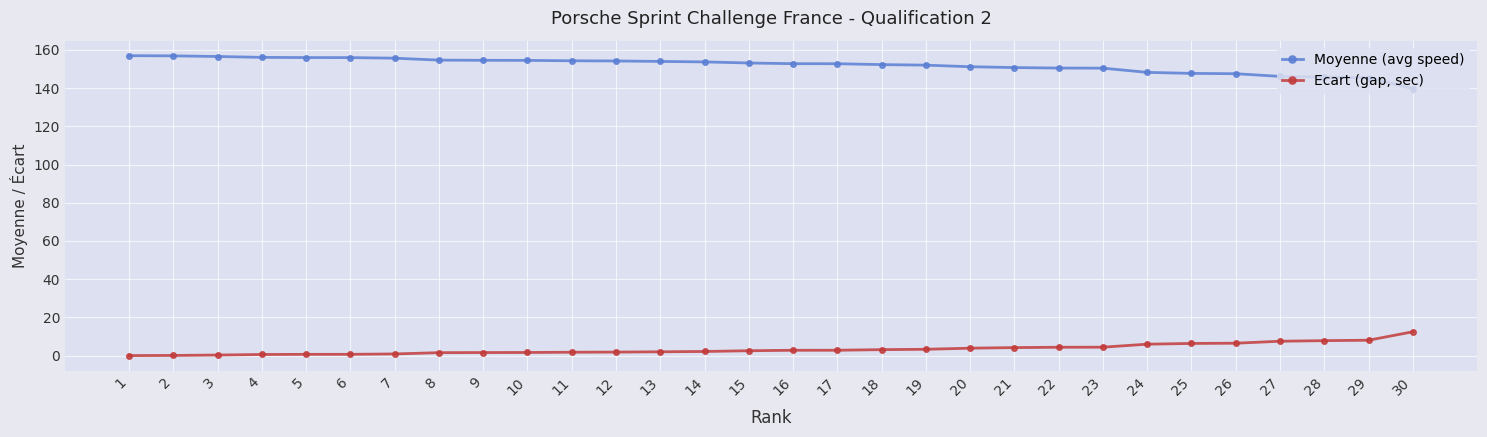

What is the highest value of the Moyenne (avg speed) series?

157.0